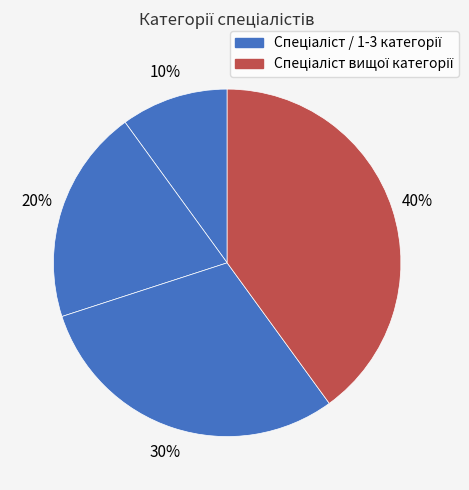

Count the number of slices in the pie.

4